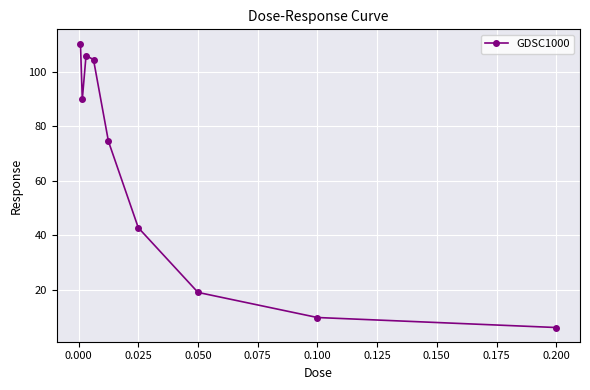

How many points are lower than both their immediate neighbors (excluding endpoints)?

1